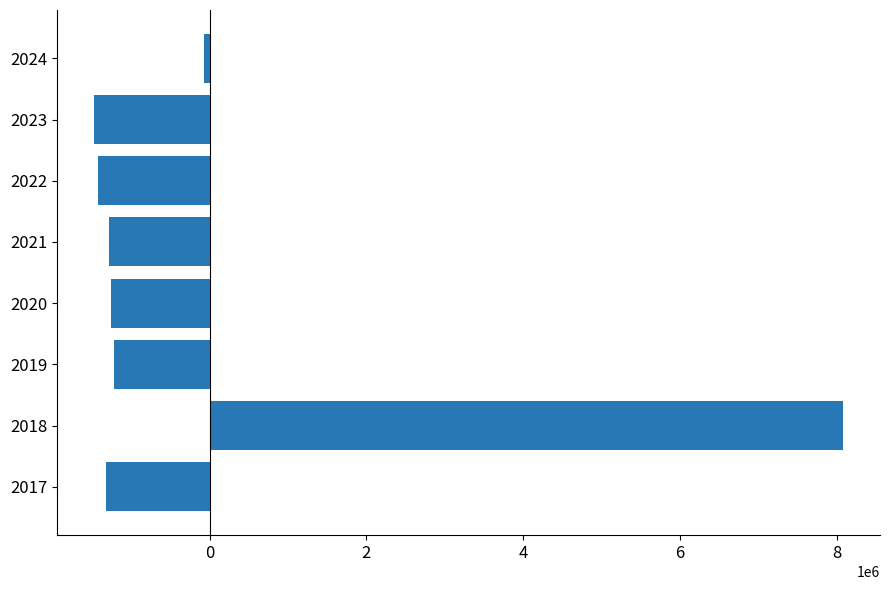

Count the number of categories in the chart.

8